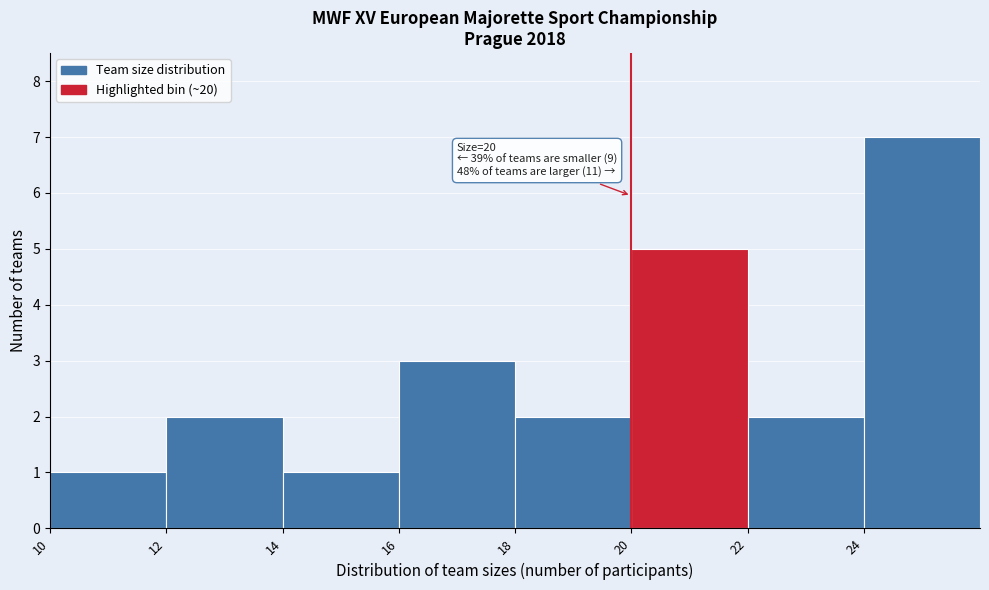

Which range on the x-axis has the tallest bar?

24 to 26